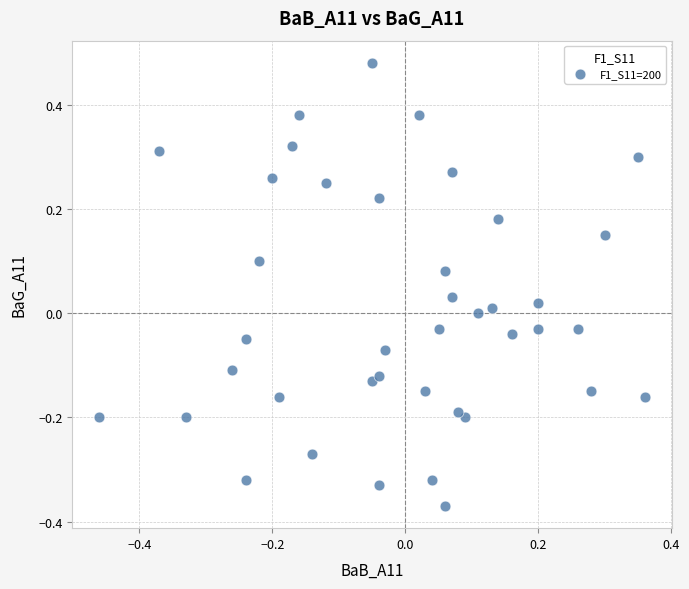

What is the range of X values (max minus min)?

0.8